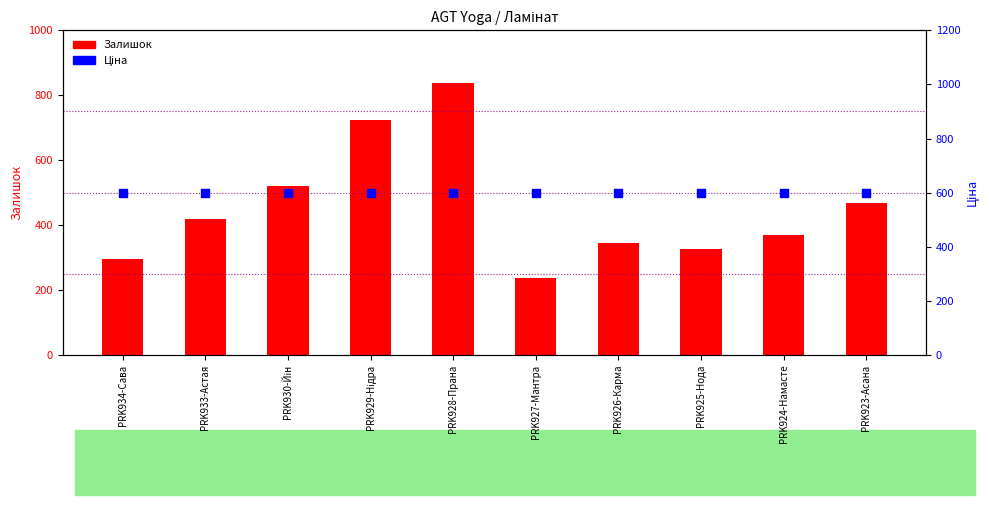

What is the total value across all series at PRK929-Нідра?

1323.9